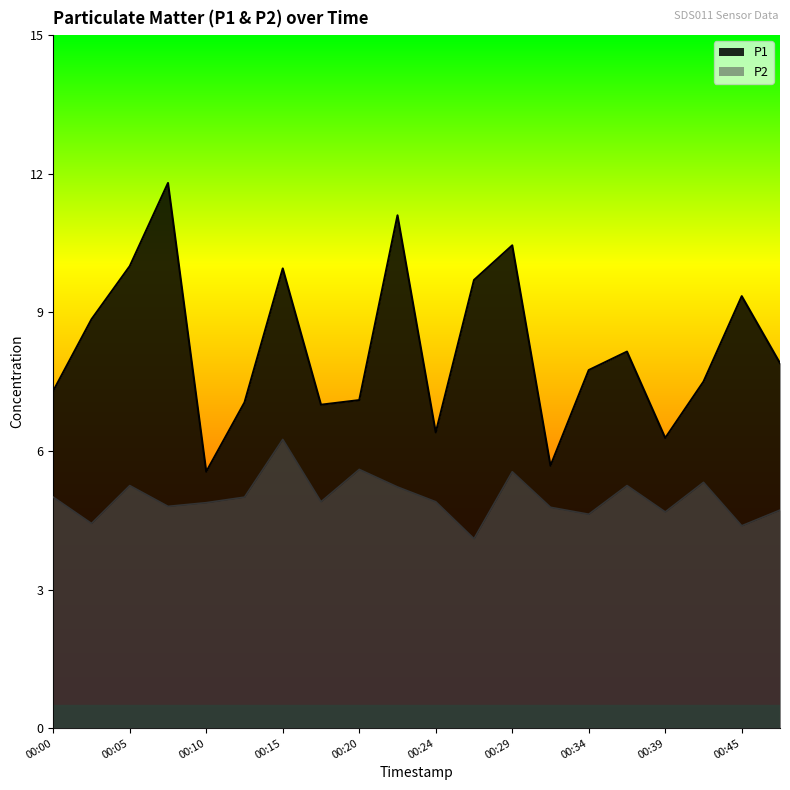

How many data points in P1 are less than 7?

4